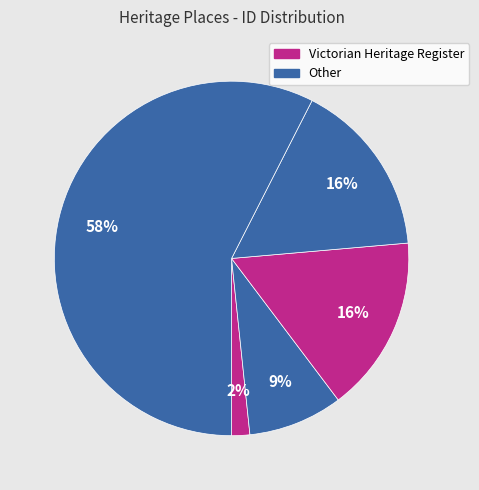

How many slices are in this pie chart?

5